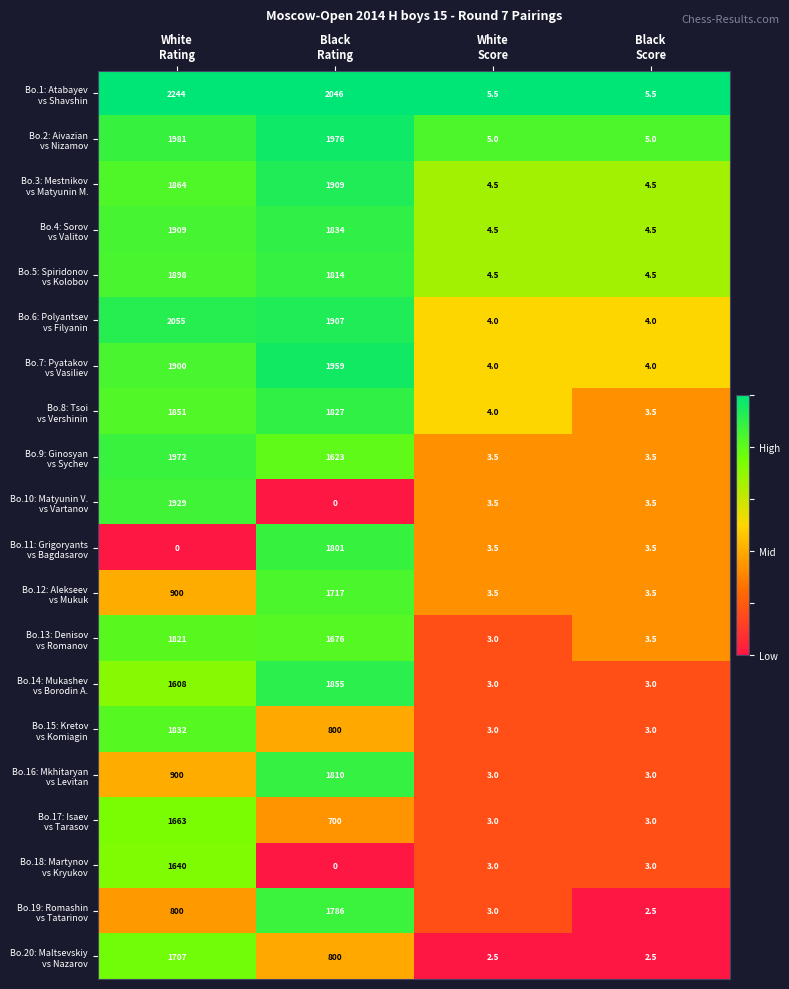

What is the maximum value shown in the chart?

2244.0